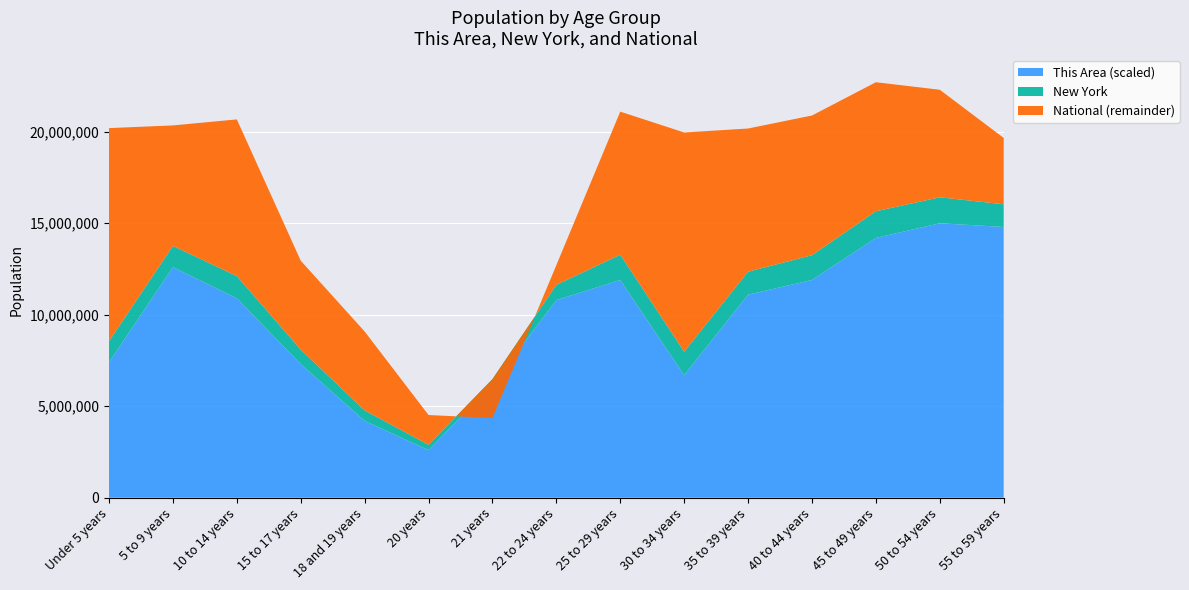

Reading left to right, list all the values displayed in this chart.

This Area: Under 5 years=74	5 to 9 years=126	10 to 14 years=109	15 to 17 years=73	18 and 19 years=42	20 years=26	21 years=62	22 to 24 years=108	25 to 29 years=119	30 to 34 years=67	35 to 39 years=111	40 to 44 years=119	45 to 49 years=142	50 to 54 years=150	55 to 59 years=148
New York: Under 5 years=1155822	5 to 9 years=1163955	10 to 14 years=1211456	15 to 17 years=793696	18 and 19 years=572582	20 years=293083	21 years=281596	22 to 24 years=836256	25 to 29 years=1380177	30 to 34 years=1279160	35 to 39 years=1254124	40 to 44 years=1355893	45 to 49 years=1458763	50 to 54 years=1419928	55 to 59 years=1237408
National: Under 5 years=20201362	5 to 9 years=20348657	10 to 14 years=20677194	15 to 17 years=12954254	18 and 19 years=9086089	20 years=4519129	21 years=4354294	22 to 24 years=12712576	25 to 29 years=21101849	30 to 34 years=19962099	35 to 39 years=20179642	40 to 44 years=20890964	45 to 49 years=22708591	50 to 54 years=22298125	55 to 59 years=19664805